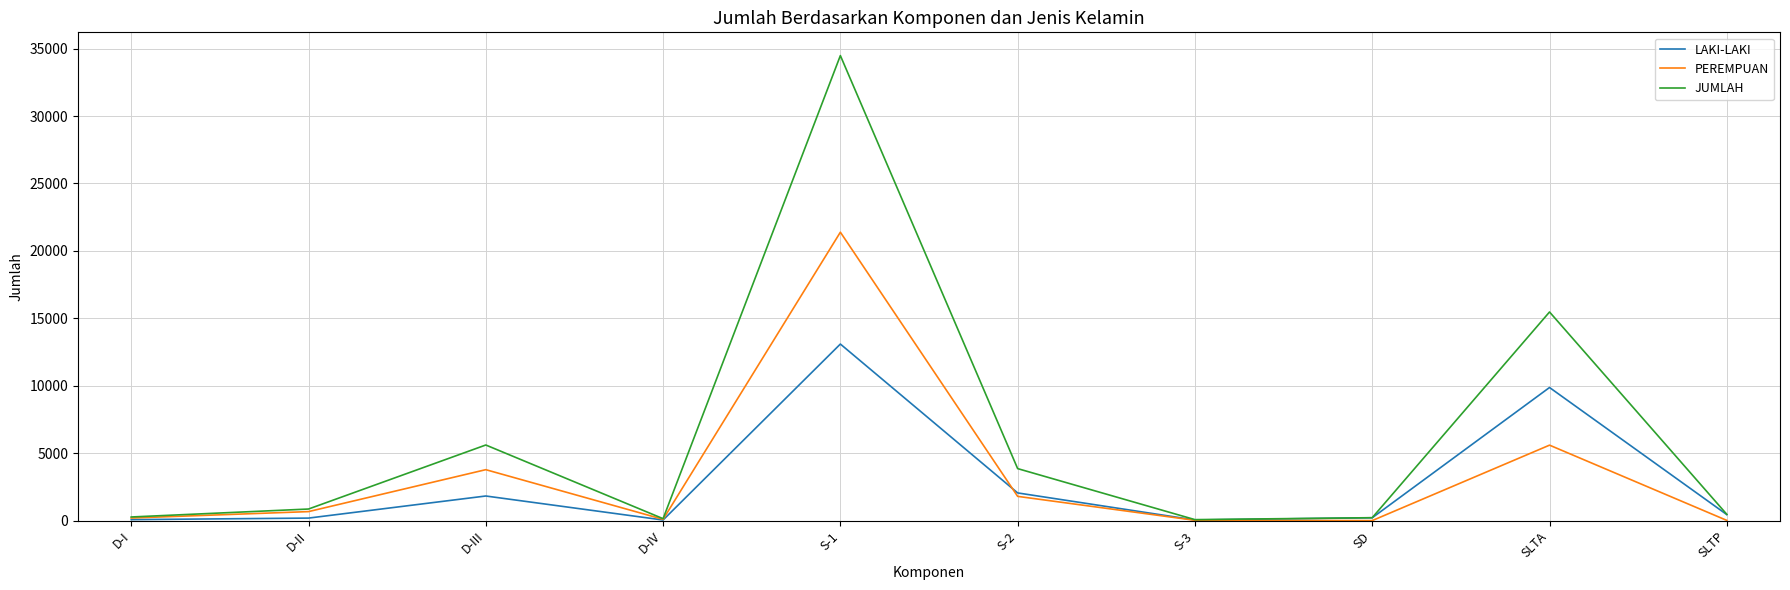

What is the highest value of the PEREMPUAN series?

21387